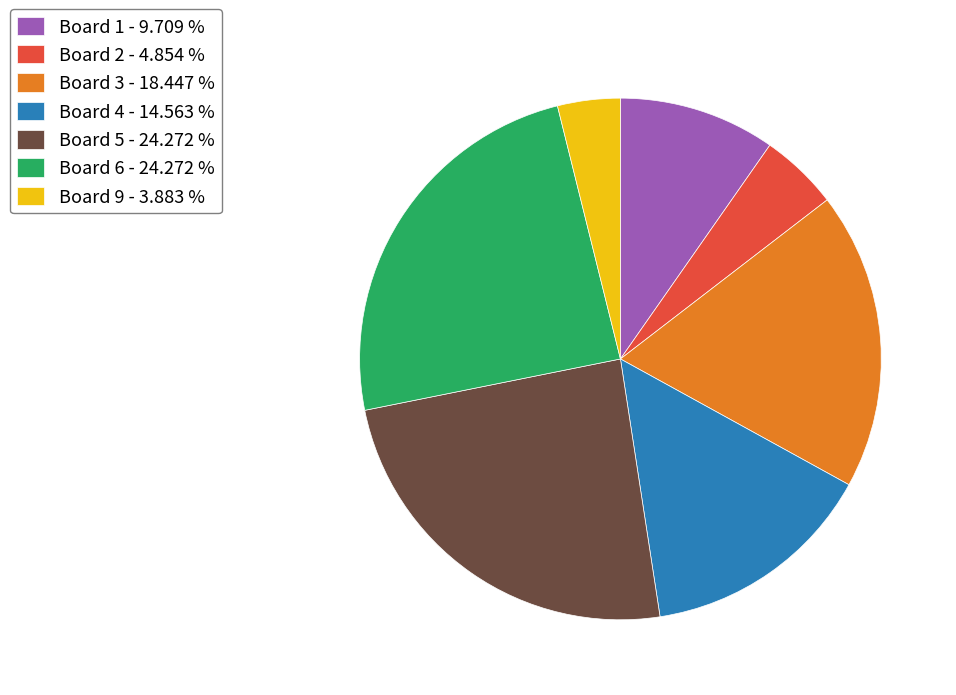

What is the ratio of the value at Board 6 - 24.272 % to the value at Board 1 - 9.709 %?

2.5